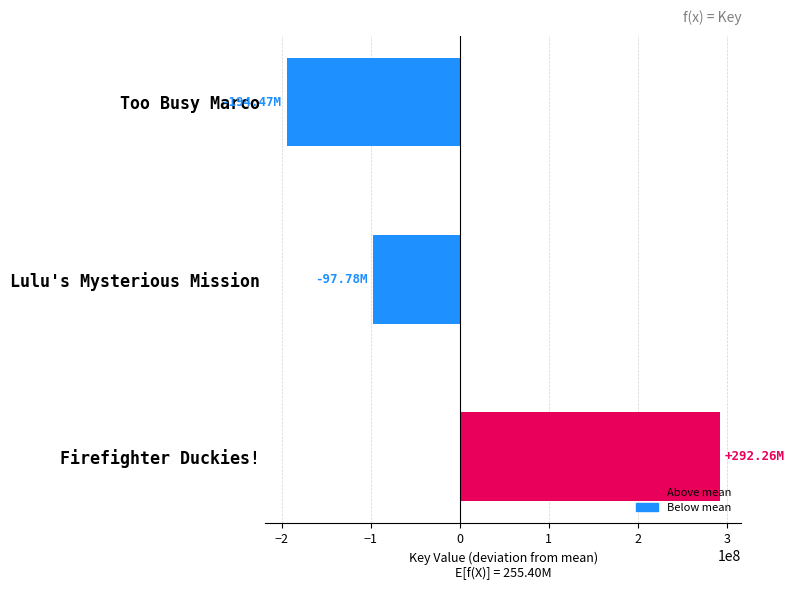

How many distinct data groups are displayed?

1